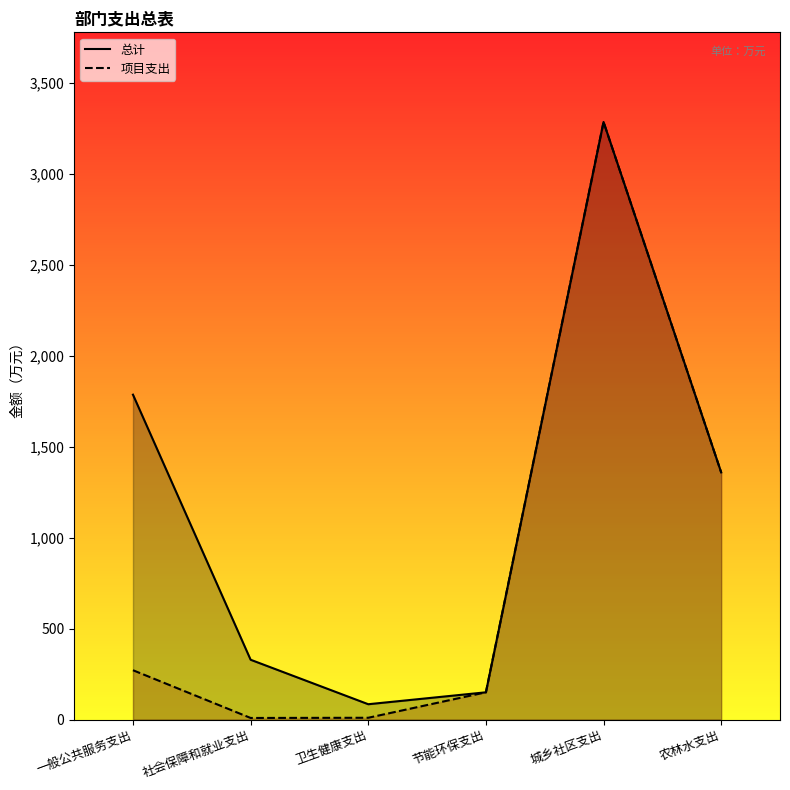

Where does the 项目支出 series first go above 271?

一般公共服务支出